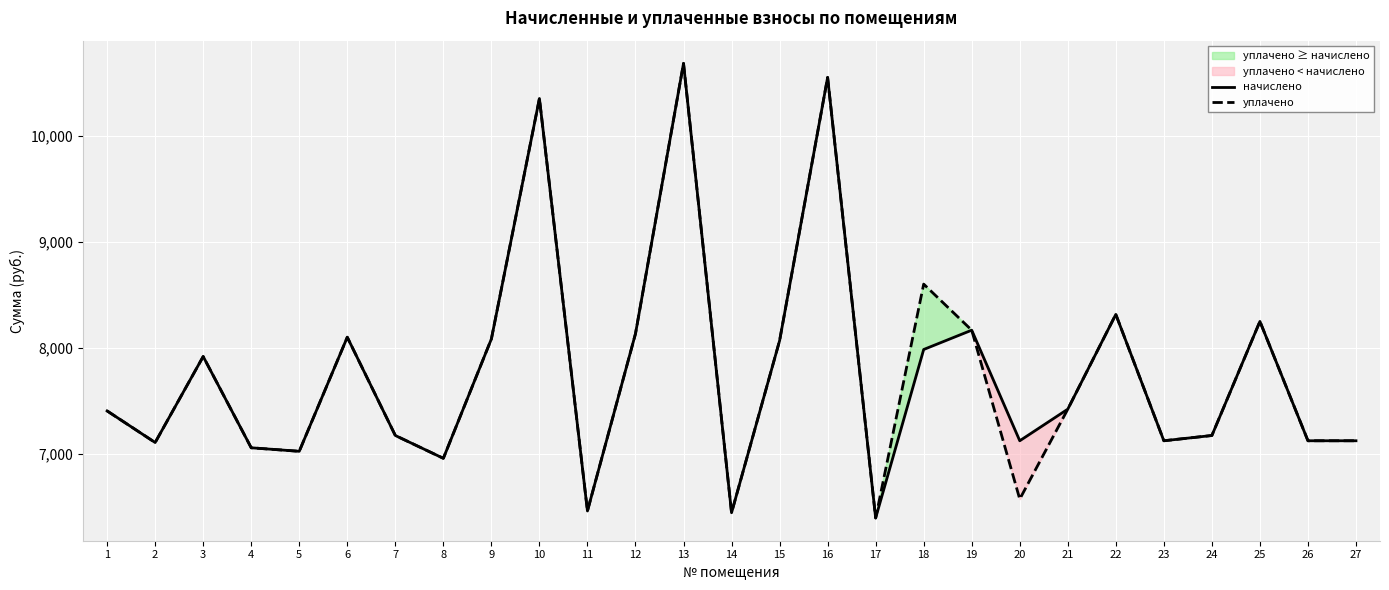

Which series has the largest total across all categories?

уплачено